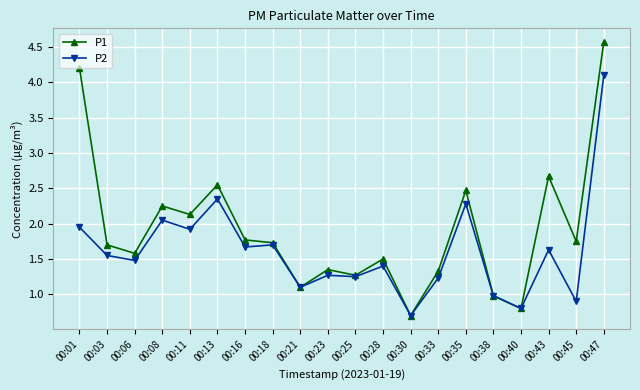

What is the difference between the maximum and minimum values in the P2 series?

3.4